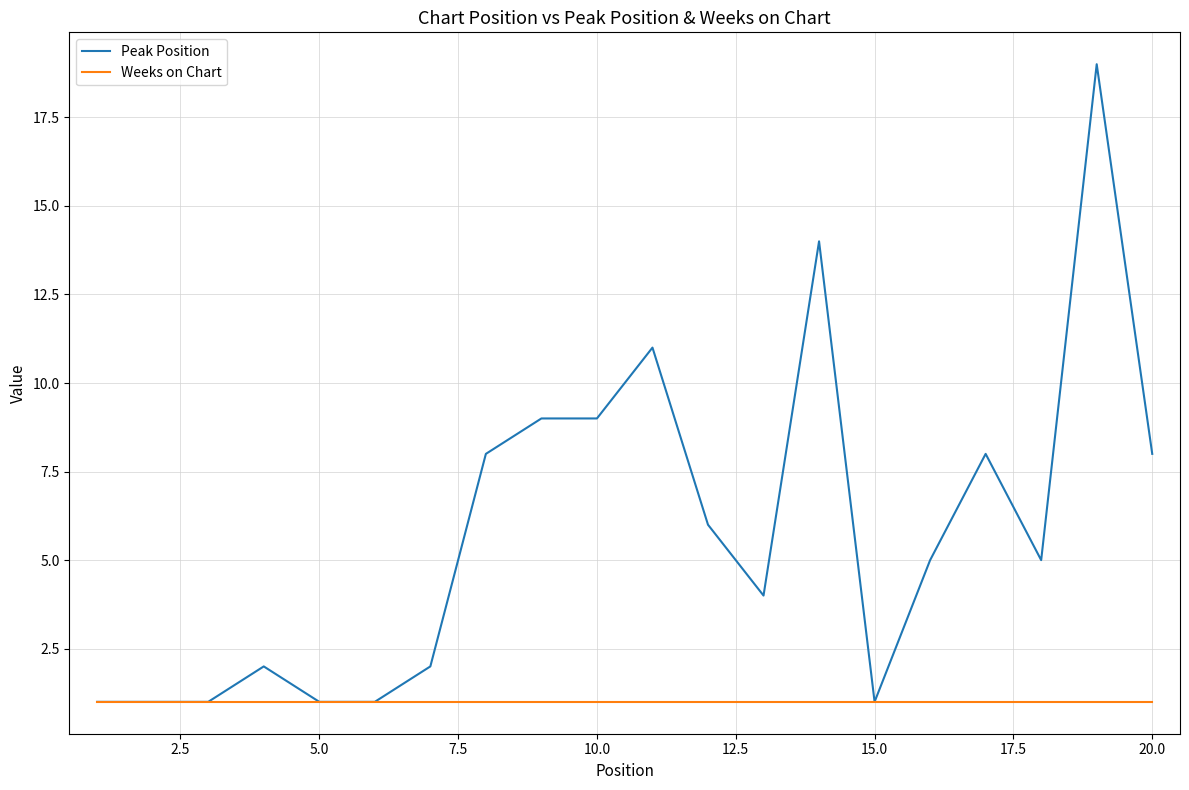

What are all the series names shown in the legend?

Peak Position, Weeks on Chart